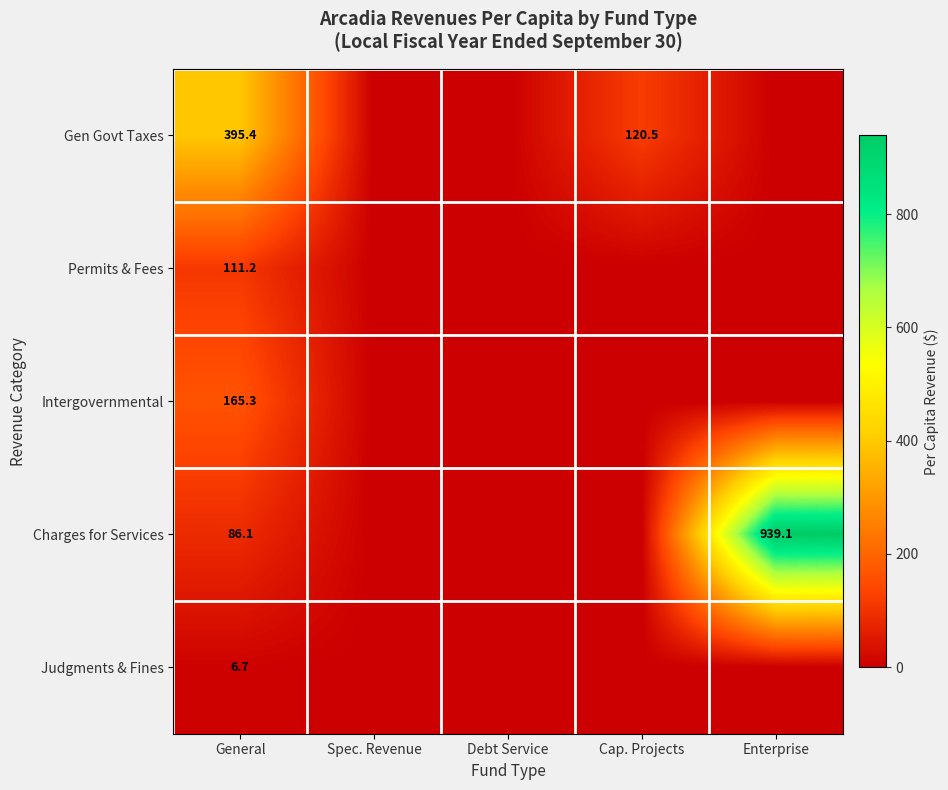

Which has a higher value, Spec. Revenue or Enterprise?

Spec. Revenue